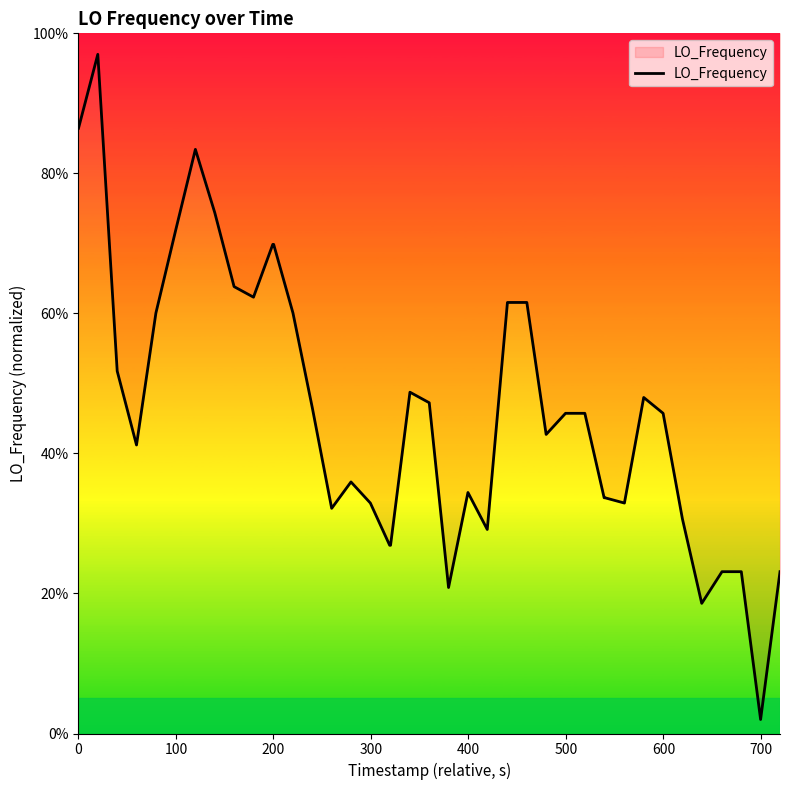

What is the greatest value displayed?

97.0